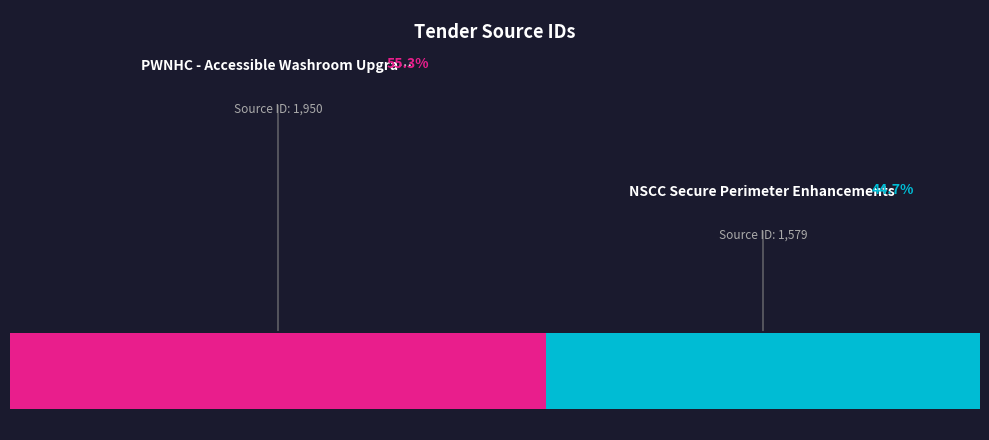

What is the largest slice in the pie chart?

PWNHC - Accessible Washroom Upgrades